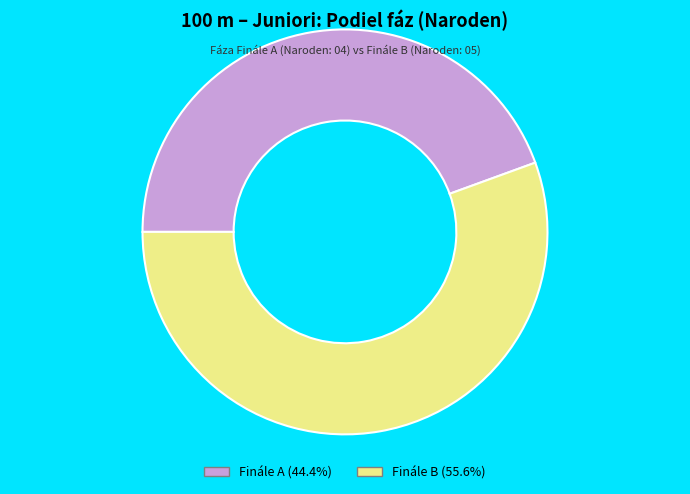

Which category accounts for the majority?

Finále B